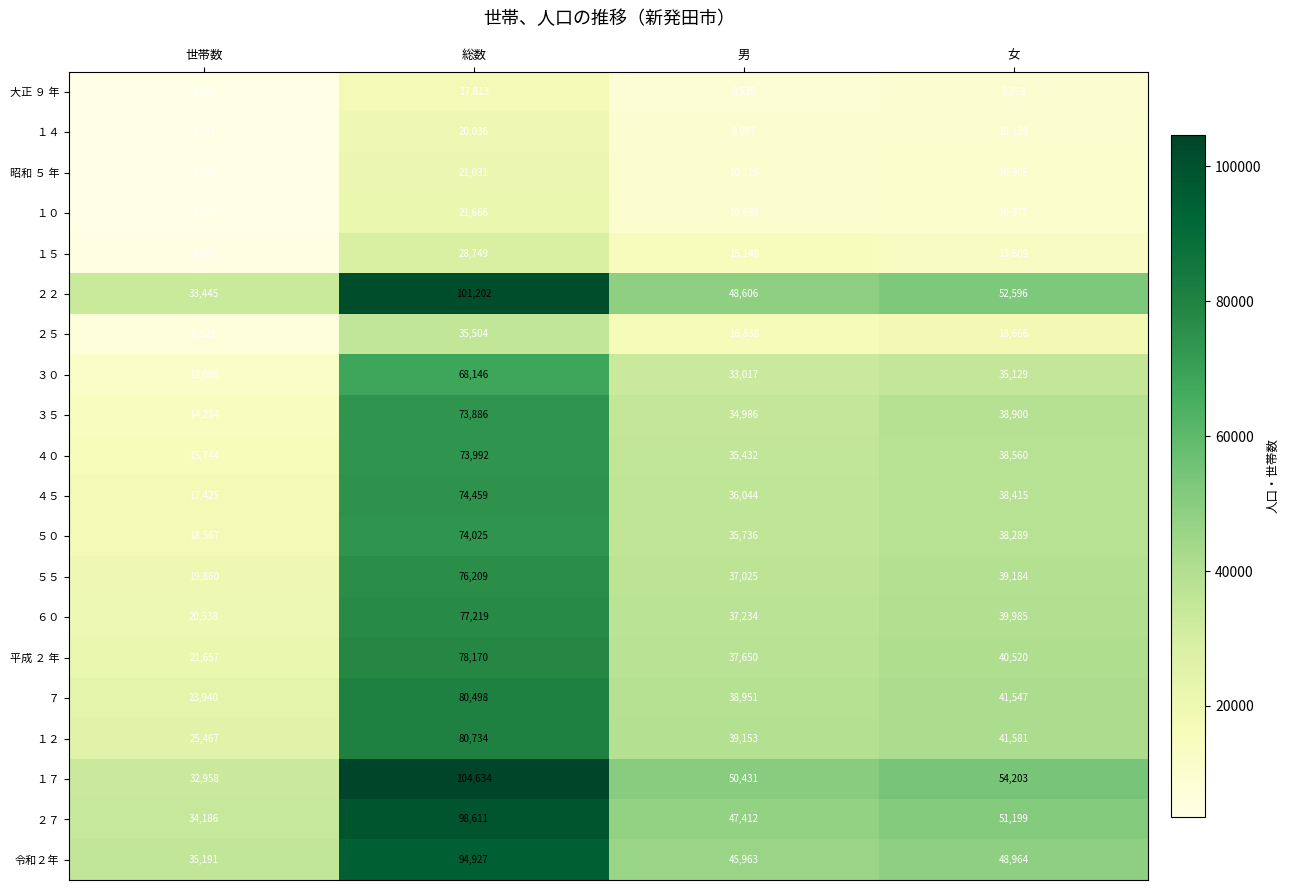

Rank the categories by 平成 ２ 年 value from lowest to highest.

世帯数, 男, 女, 総数